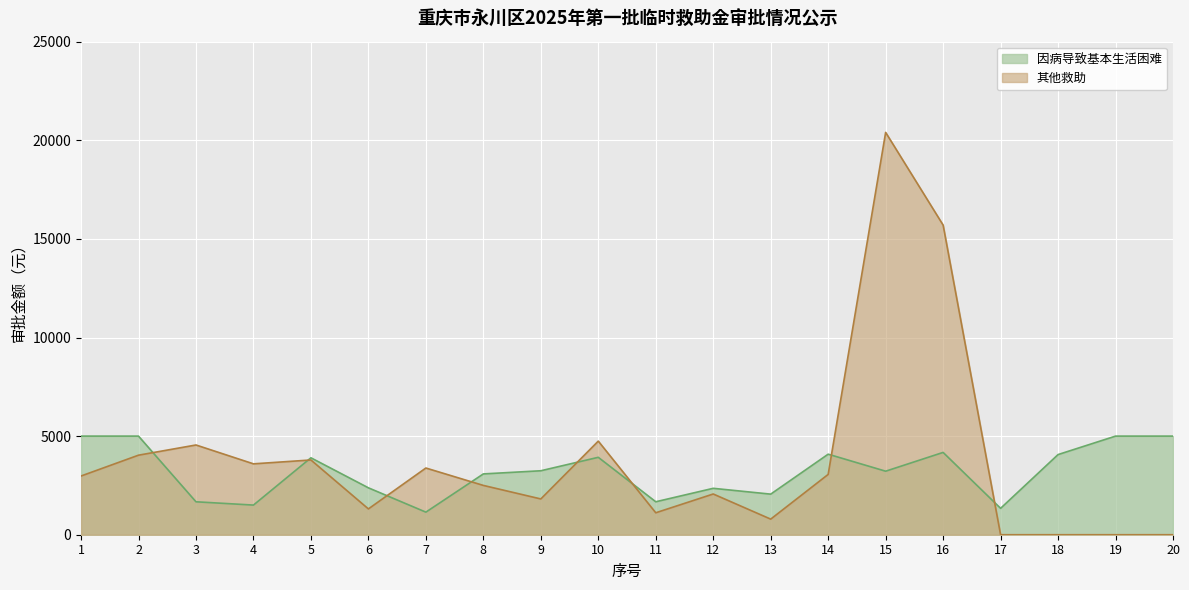

What is the approximate value of 其他救助 at 2?

4033